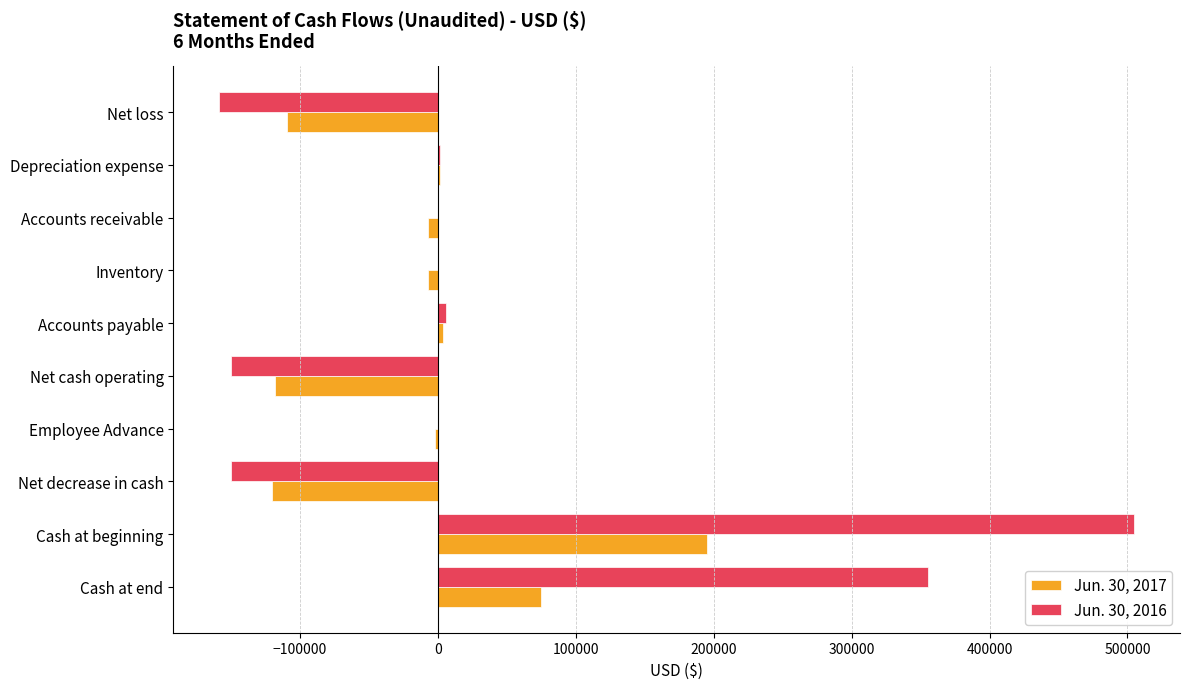

Which label corresponds to the largest value in the chart?

Cash at beginning